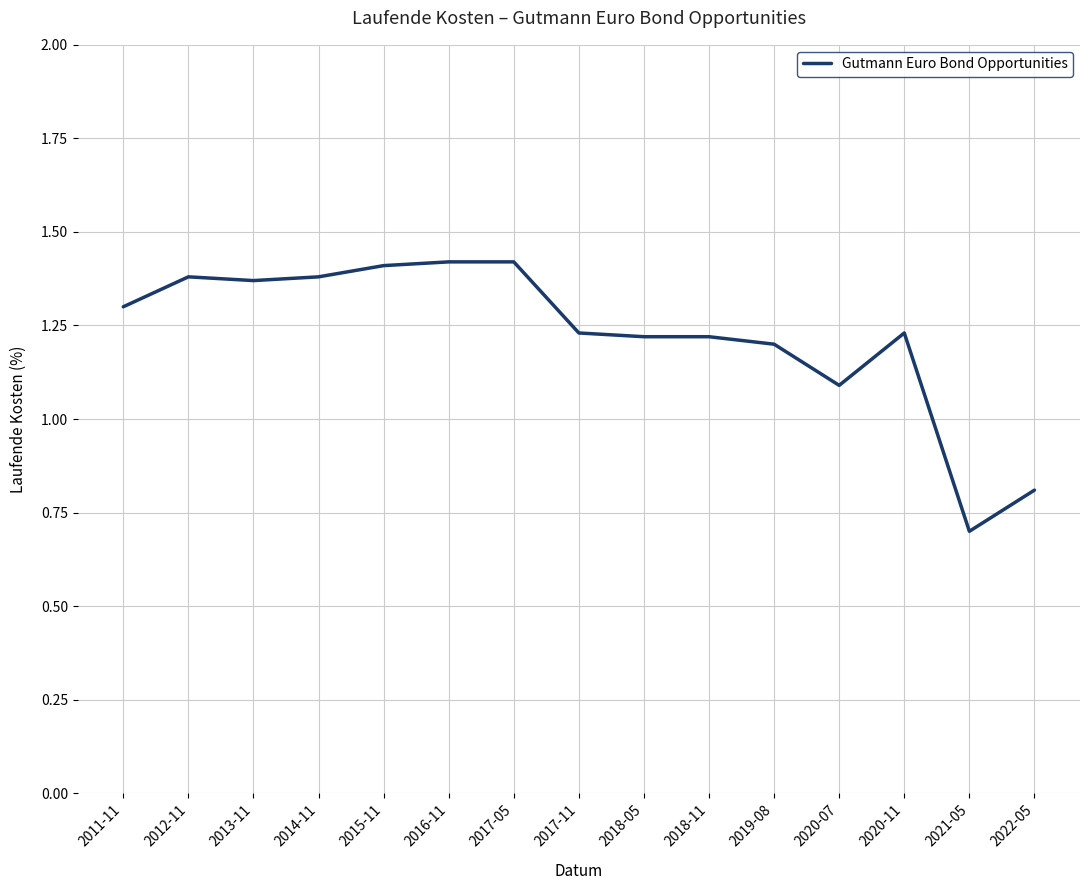

What is the smallest value displayed?

0.7